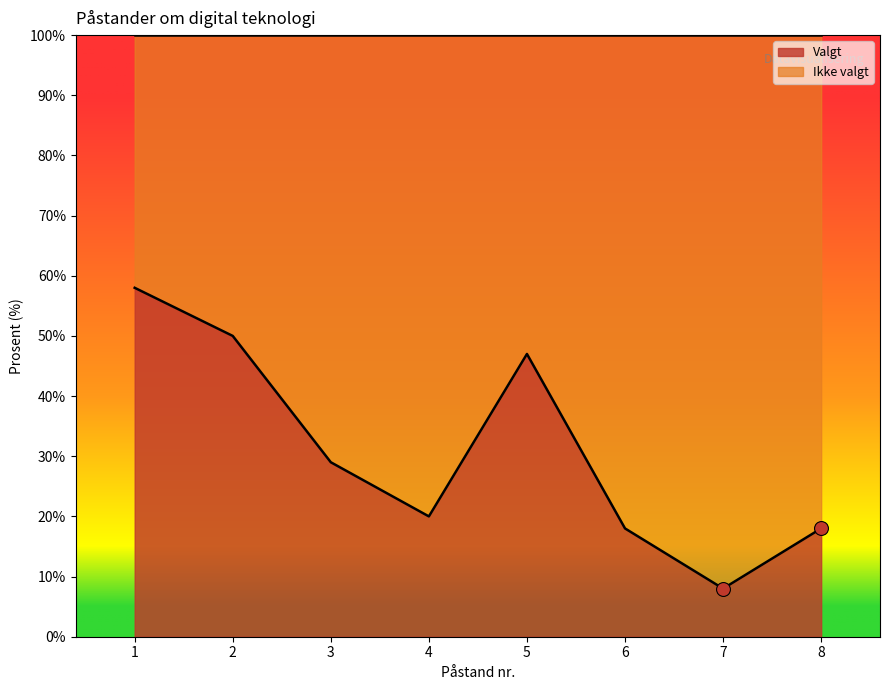

What is the total value across all series at 1?

100